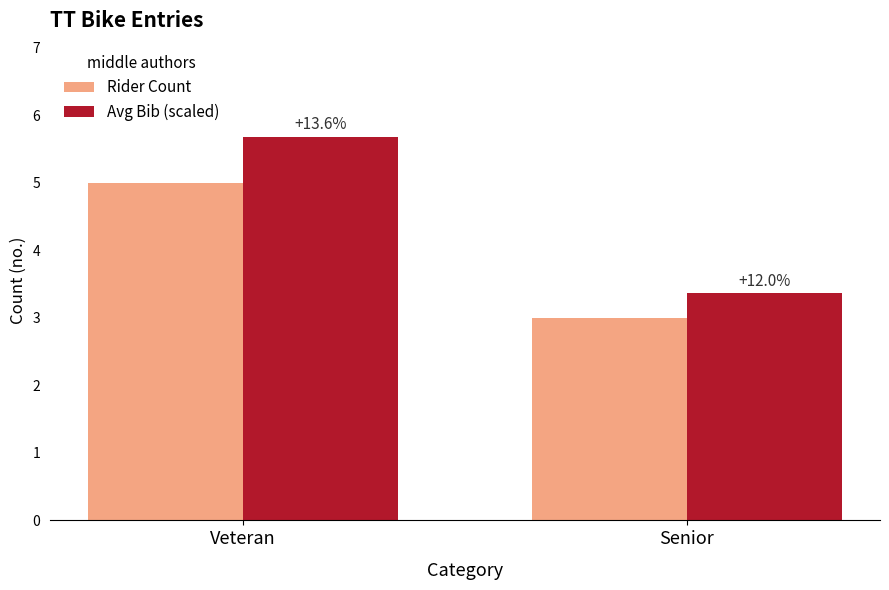

What is the difference between the highest and lowest values at Veteran?

0.7